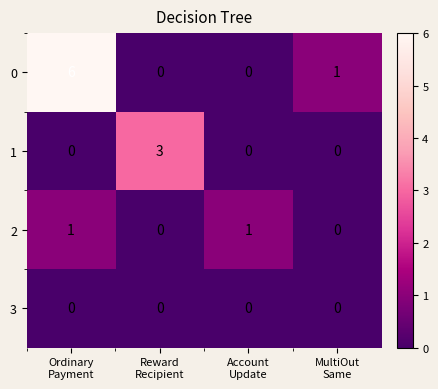

Rank the series by their maximum value, from lowest to highest.

3, 2, 1, 0